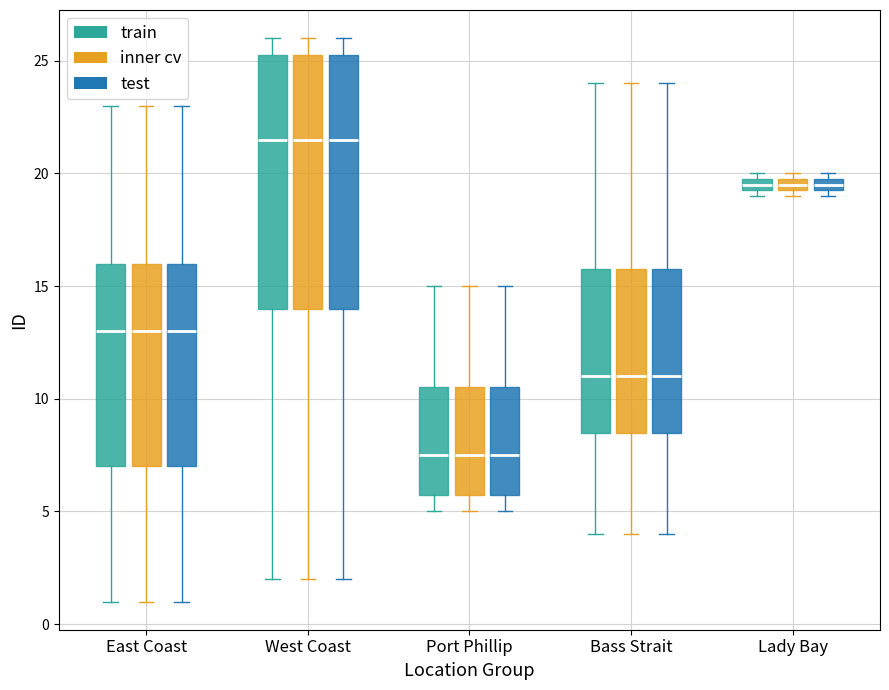

Where is the upper edge of the box for Port Phillip (test) on the y-axis? The values are not printed on the chart, so give them approximately, as read against the axis.

10.5